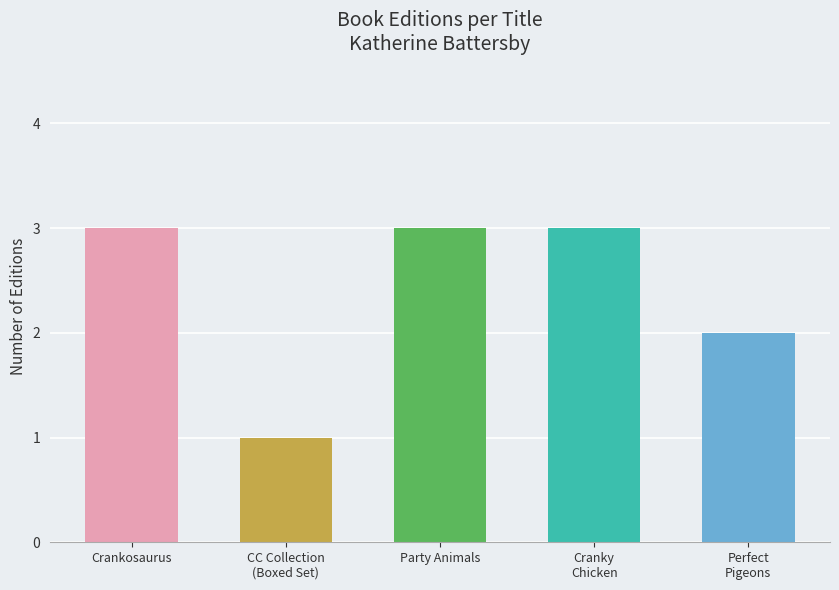

What position from the right is Crankosaurus?

5